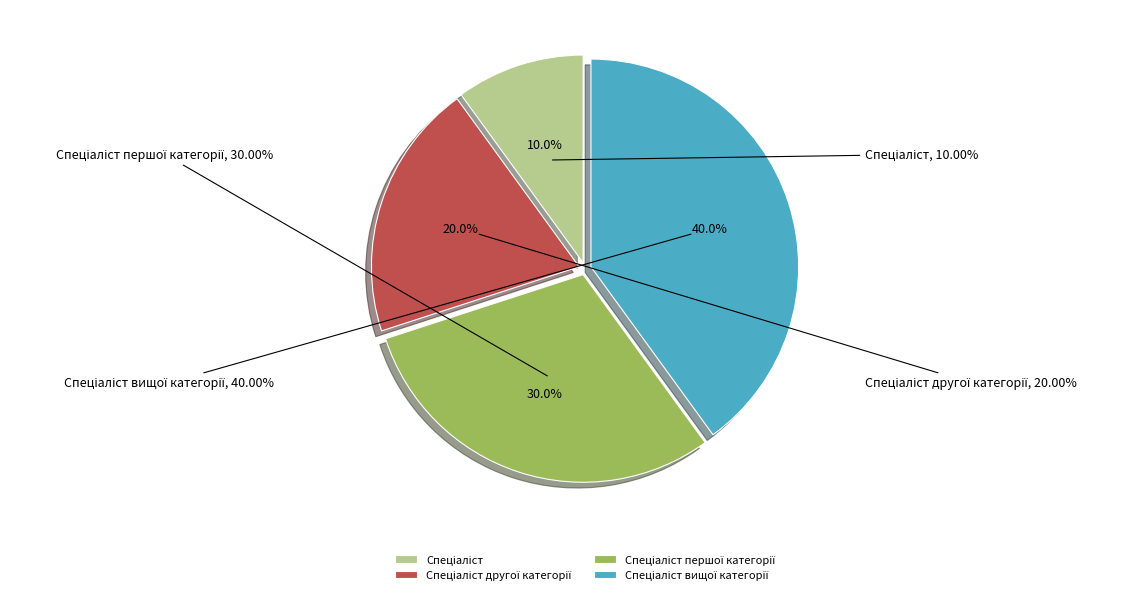

To the nearest percent, what portion does Спеціаліст першої категорії represent?

30%